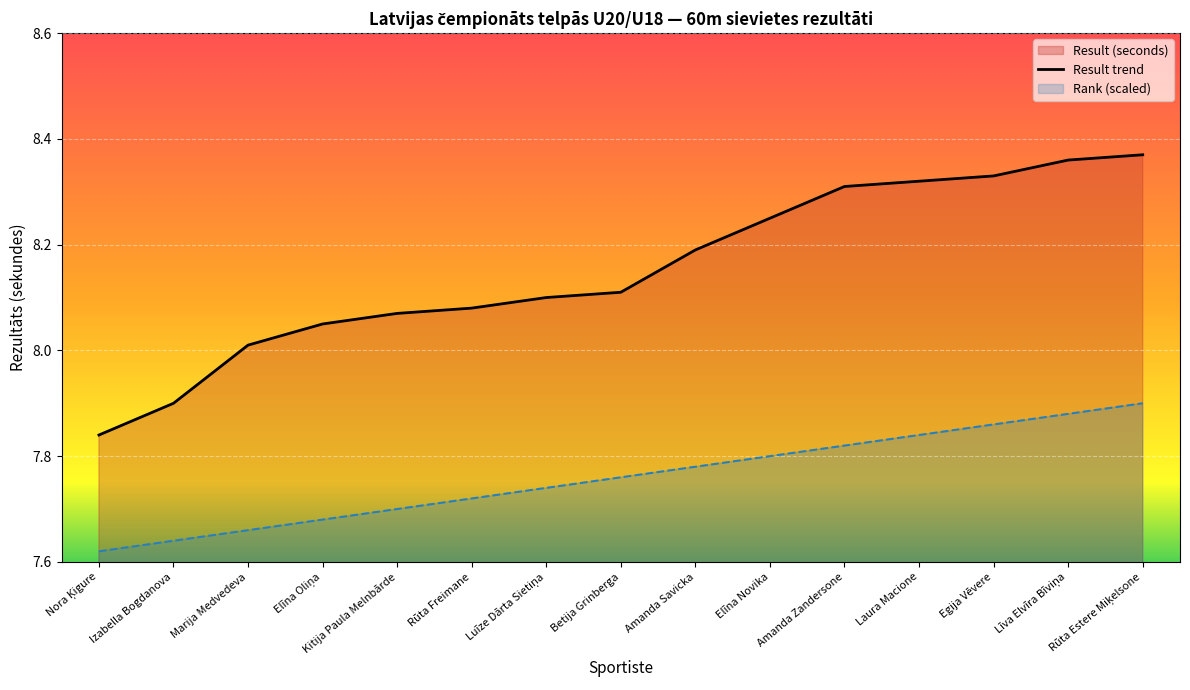

What is the label of the 4th point from the left?

Elīna Oliņa